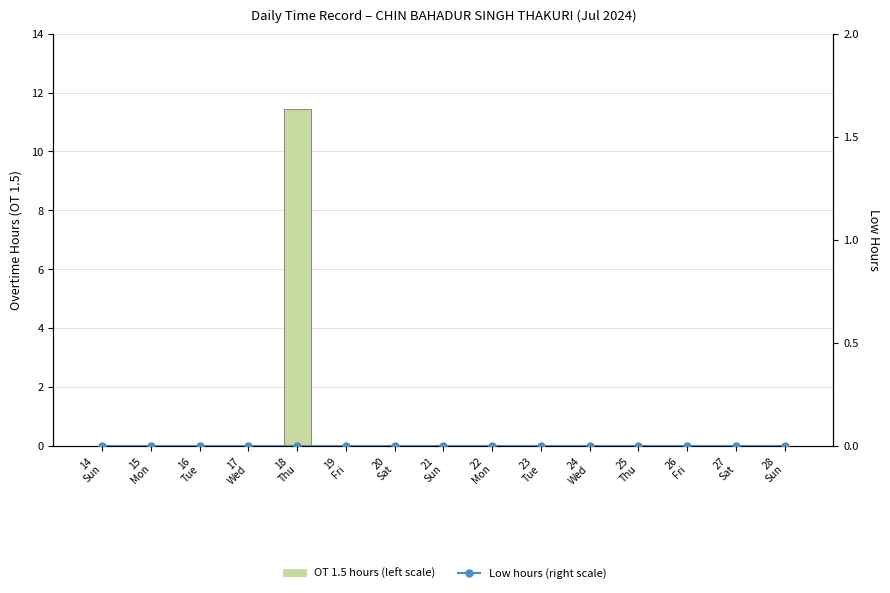

What are all the series names shown in the legend?

OT 1.5 hours (left scale), Low hours (right scale)